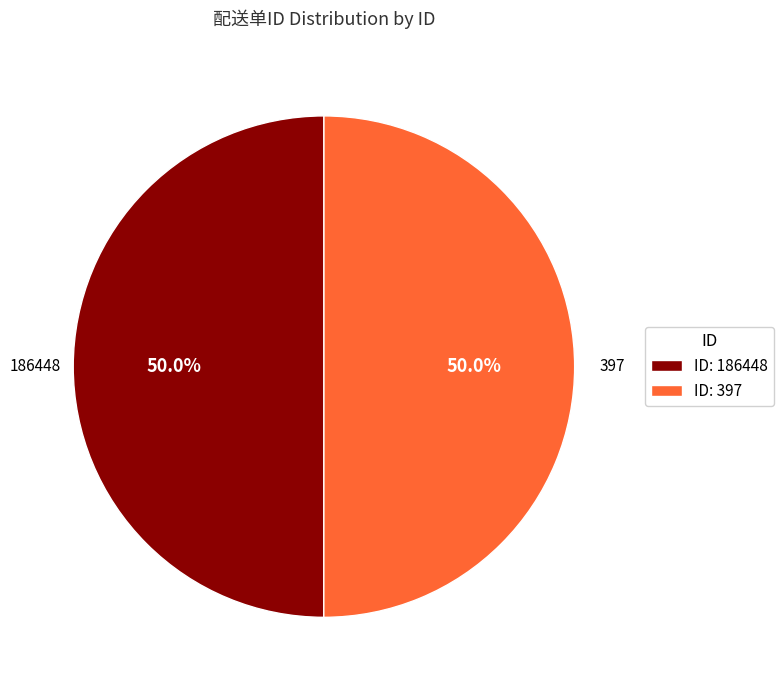

What is the ratio of the value at ID: 397 to the value at ID: 186448?

1.0